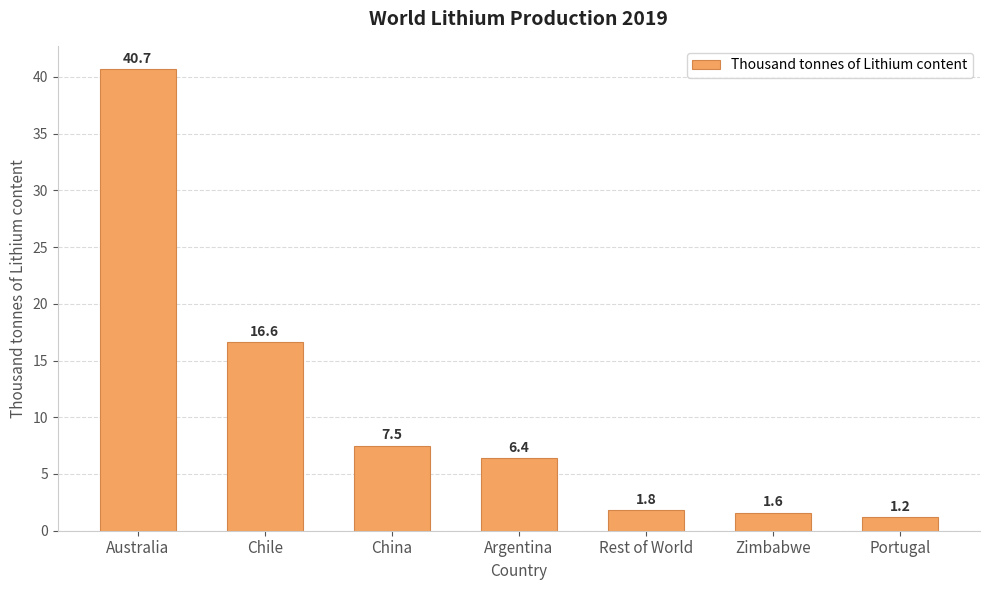

The value at China is 4.6. True or false?

False